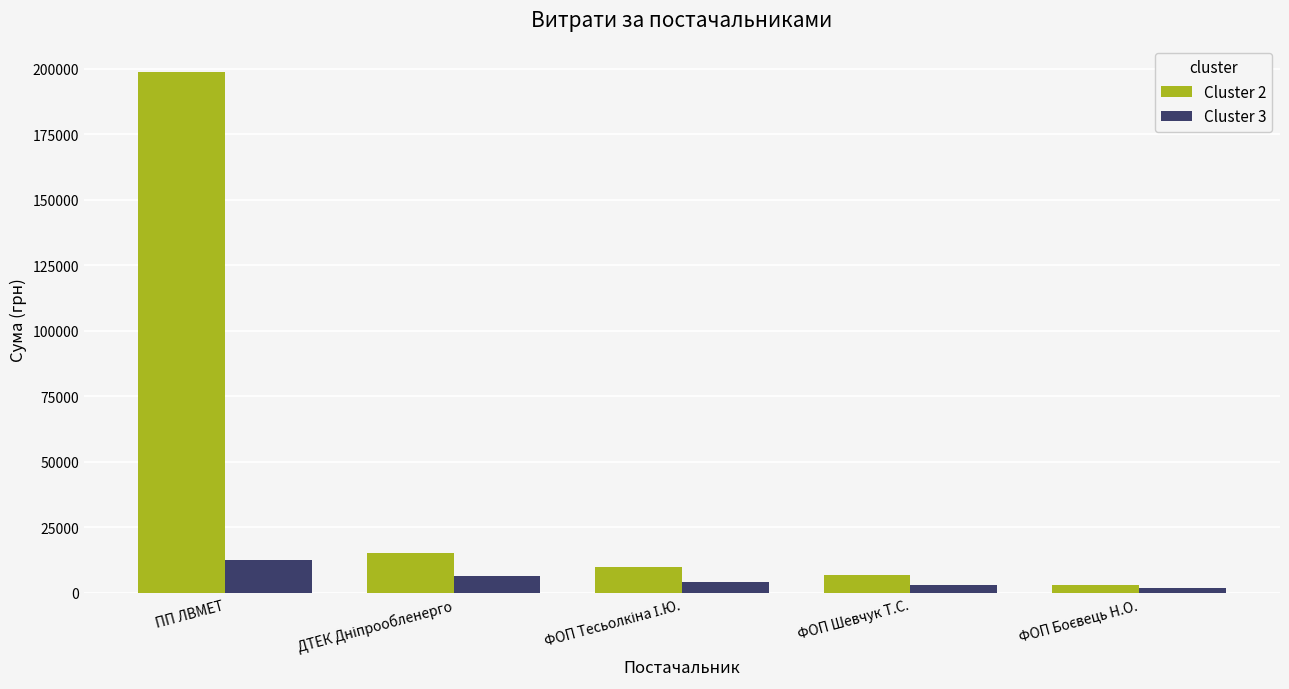

Rank the series by their maximum value, from lowest to highest.

Cluster 3, Cluster 2